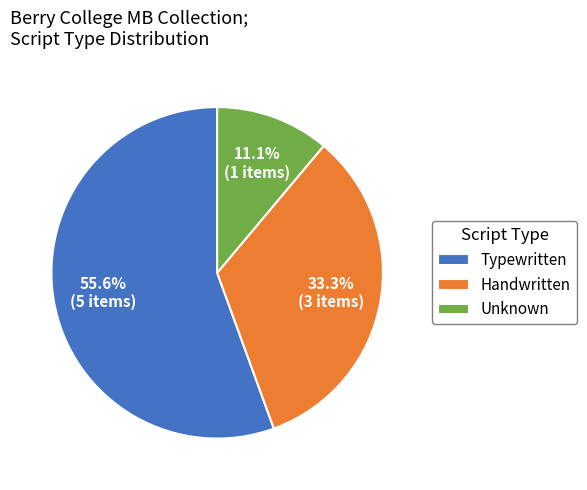

Does Unknown represent more than half of the total?

No